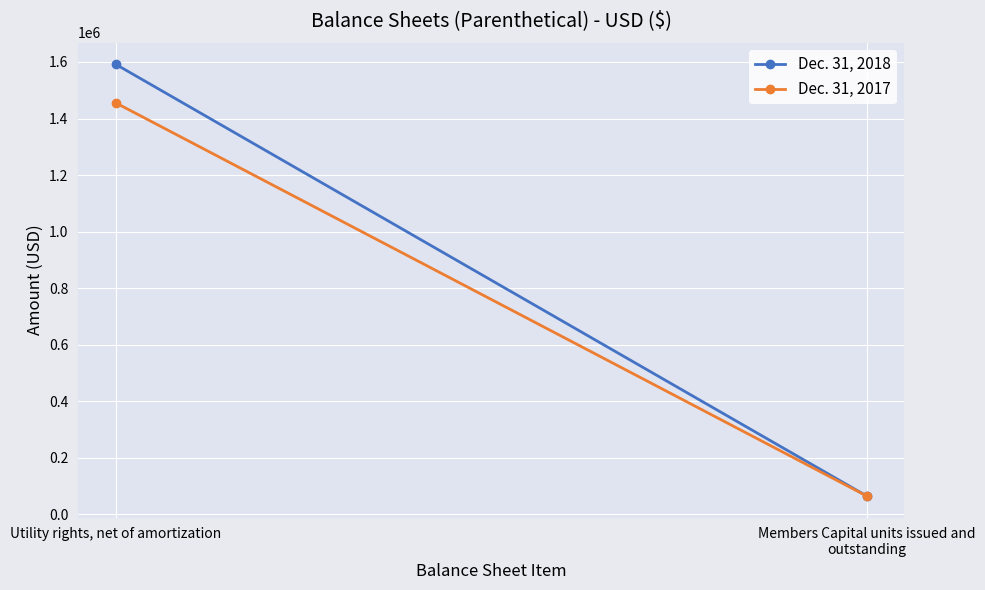

The value of Dec. 31, 2017 at Members Capital units issued and outstanding is 28412. True or false?

False